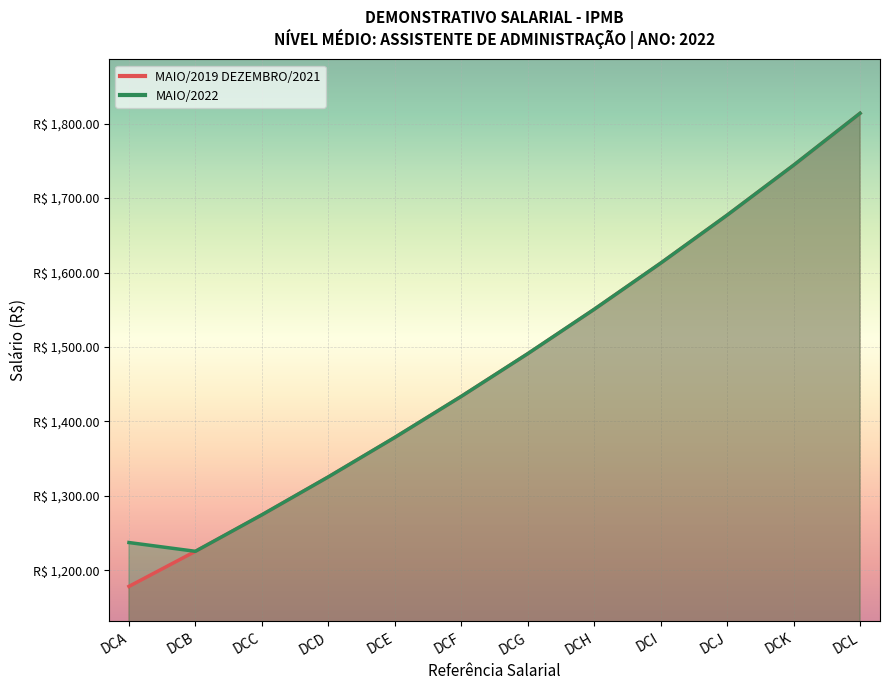

Is the value of MAIO/2019 DEZEMBRO/2021 at DCJ greater than the value of MAIO/2022 at DCA?

Yes